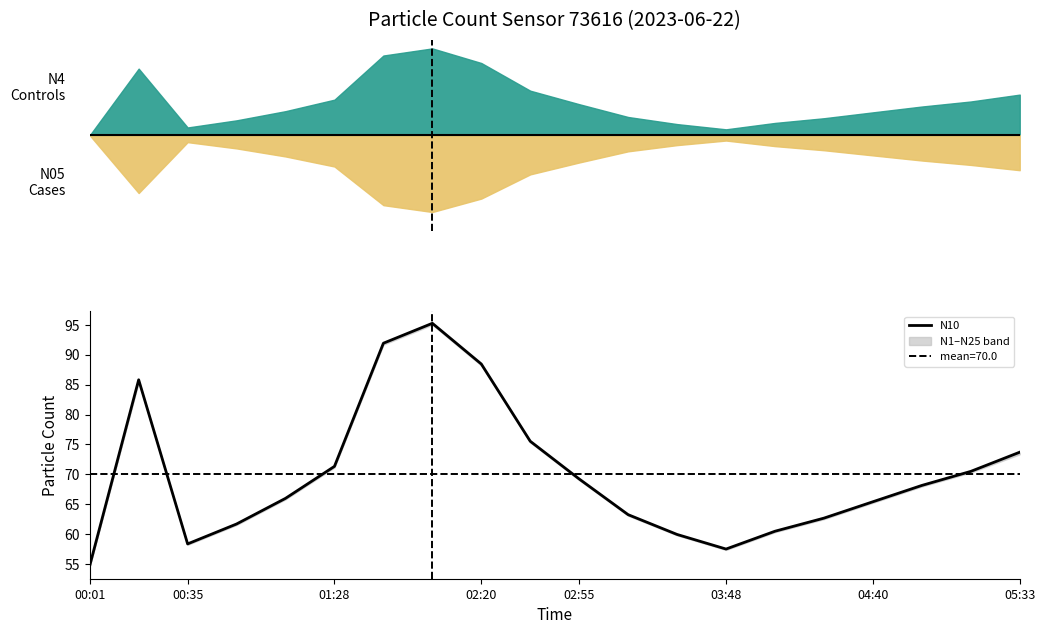

True or false: N10 has a value of 71.3 at 01:28.

True